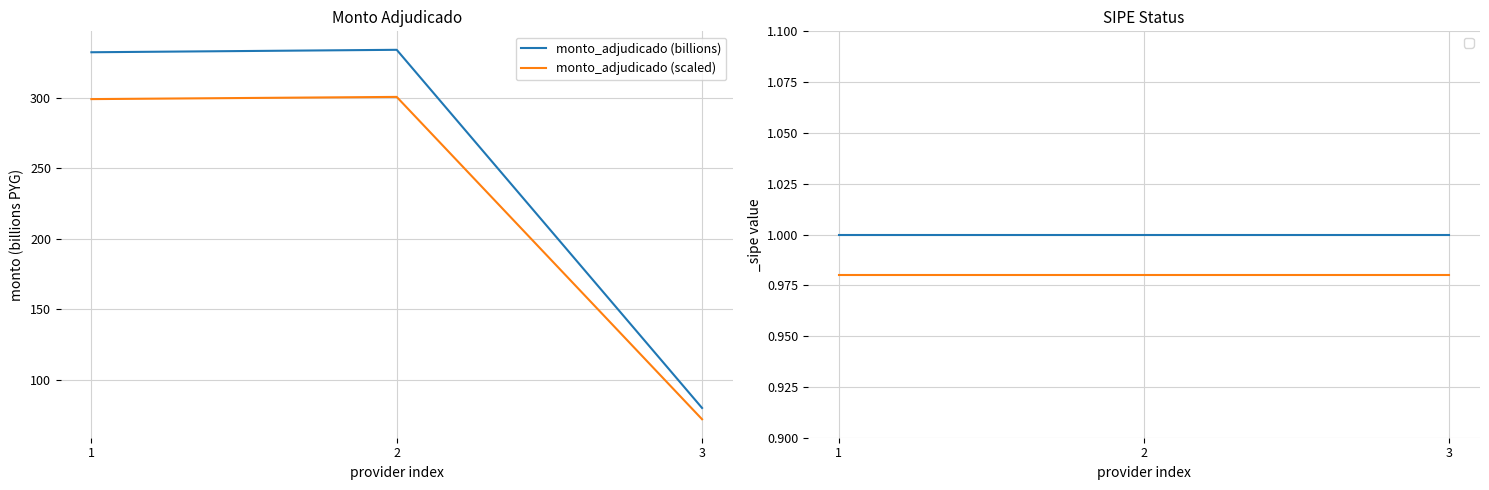

Which series changed the most between 2 and 3?

monto_adjudicado (billions)